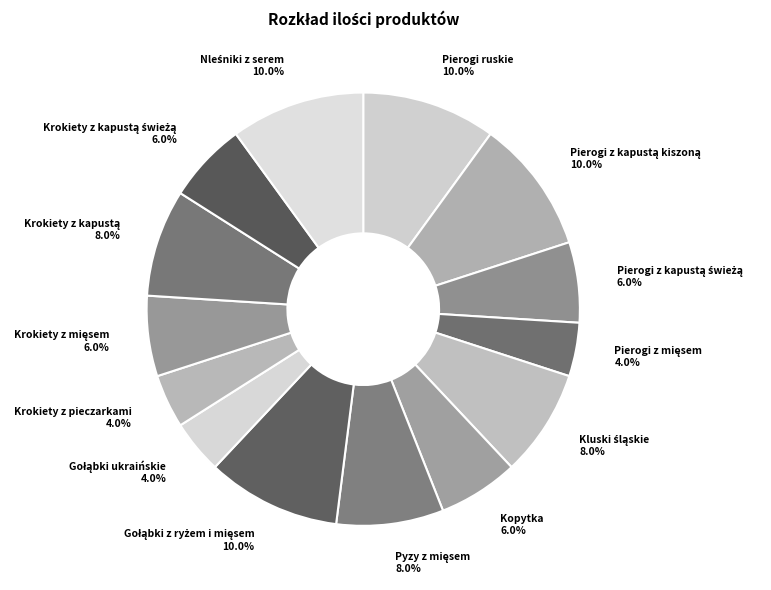

Rank the categories by value from lowest to highest.

Pierogi z mięsem, Gołąbki ukraińskie, Krokiety z pieczarkami, Pierogi z kapustą świeżą, Kopytka, Krokiety z mięsem, Krokiety z kapustą świeżą, Kluski śląskie, Pyzy z mięsem, Krokiety z kapustą, Pierogi ruskie, Pierogi z kapustą kiszoną, Gołąbki z ryżem i mięsem, Nleśniki z serem